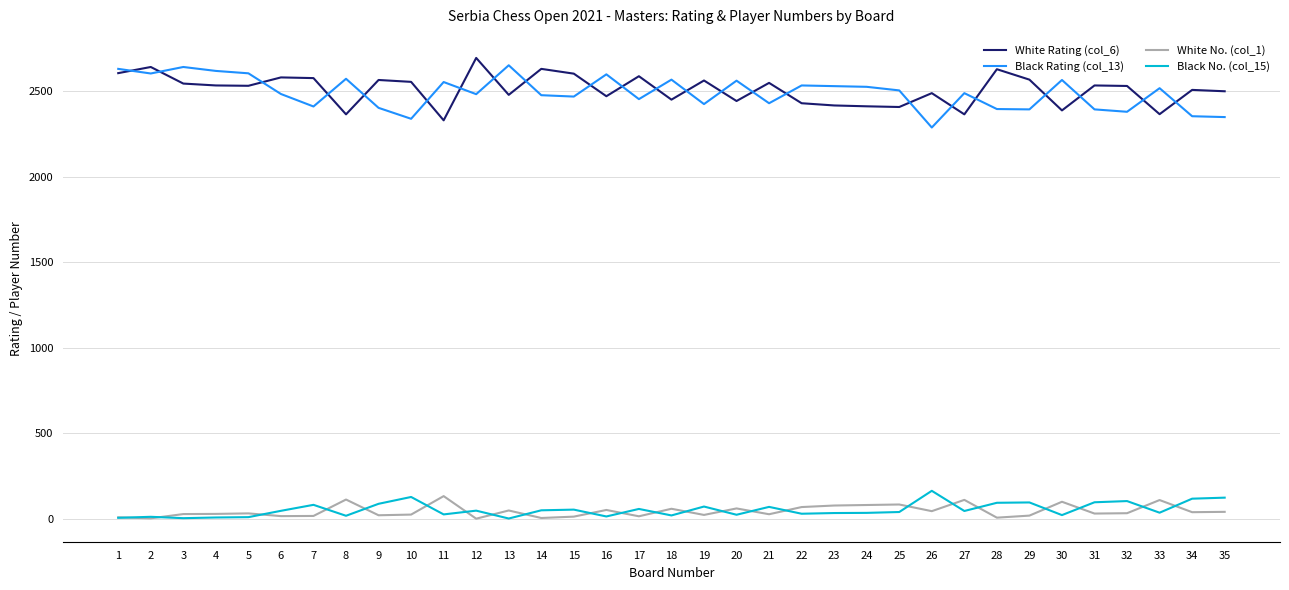

What is the difference between the Black Rating (col_13) values at 11 and 3?

88